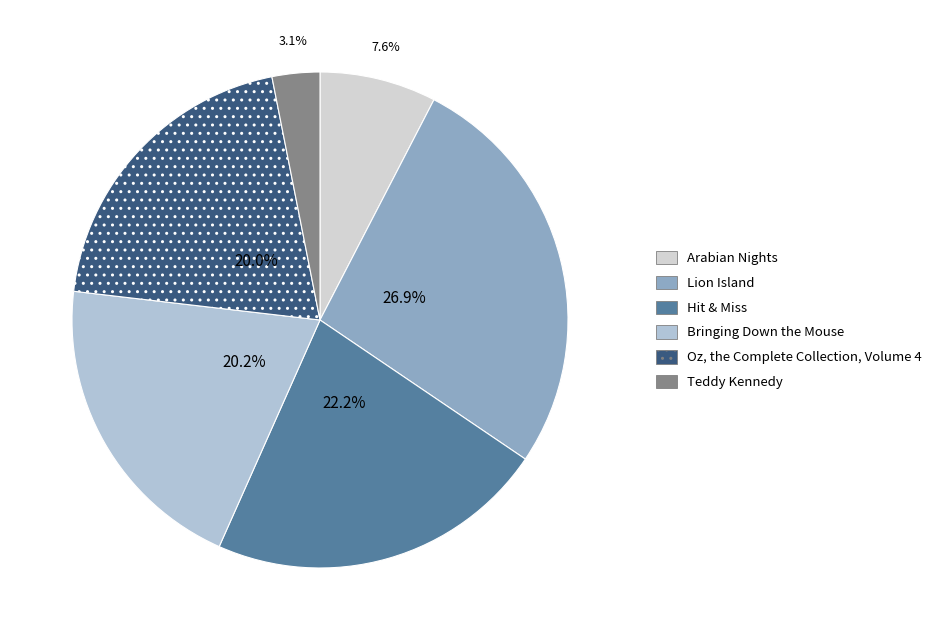

Rank the categories by value from lowest to highest.

Teddy Kennedy, Arabian Nights, Oz, the Complete Collection, Volume 4, Bringing Down the Mouse, Hit & Miss, Lion Island